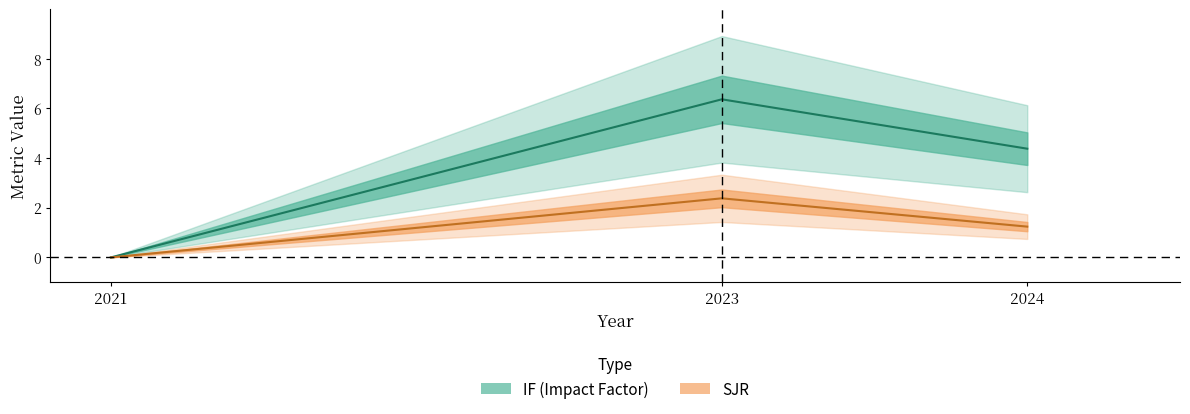

What is the difference between the IF values at 2023 and 2024?

2.0